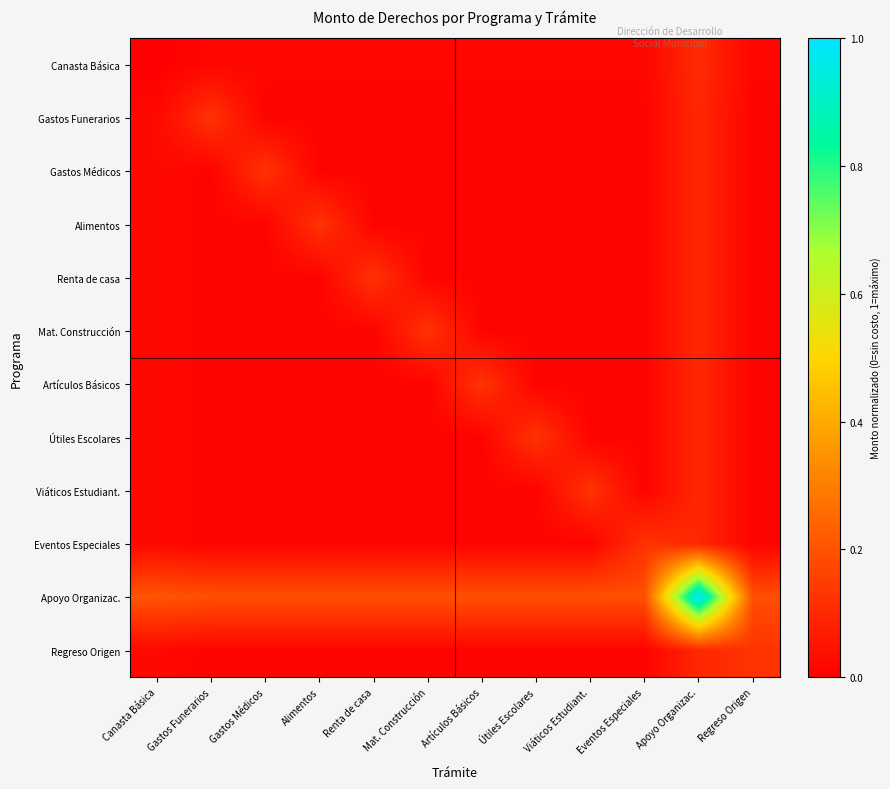

How many categories are shown in the chart?

12